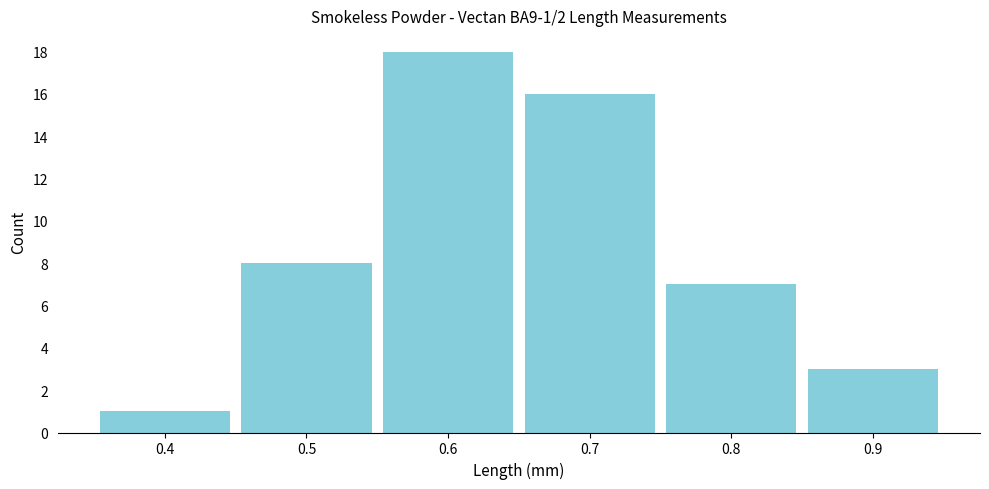

Which range on the x-axis has the tallest bar?

0.55 to 0.65